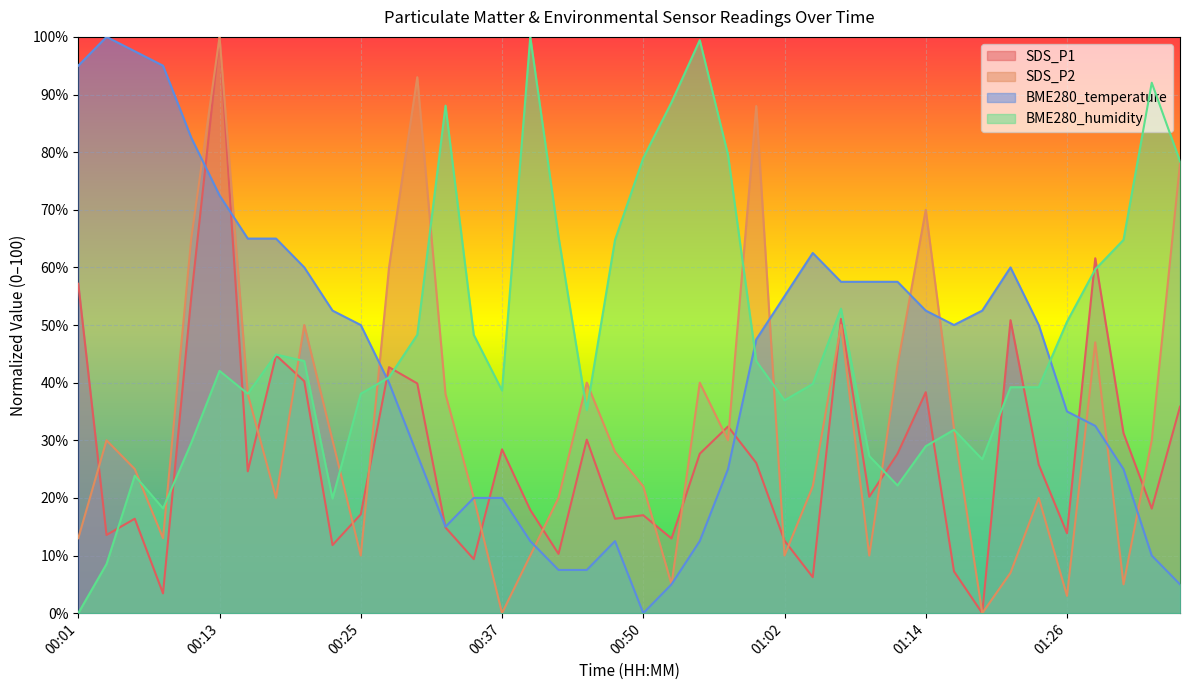

The value of SDS_P2 at 00:30 is 93.0. True or false?

True